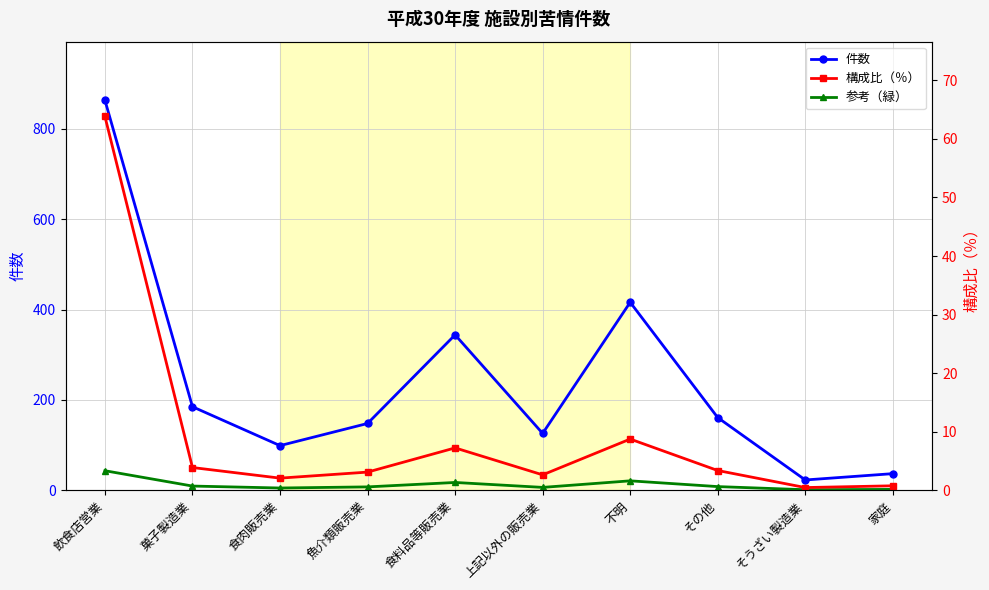

How many values in the 参考（緑） series exceed 8?

5